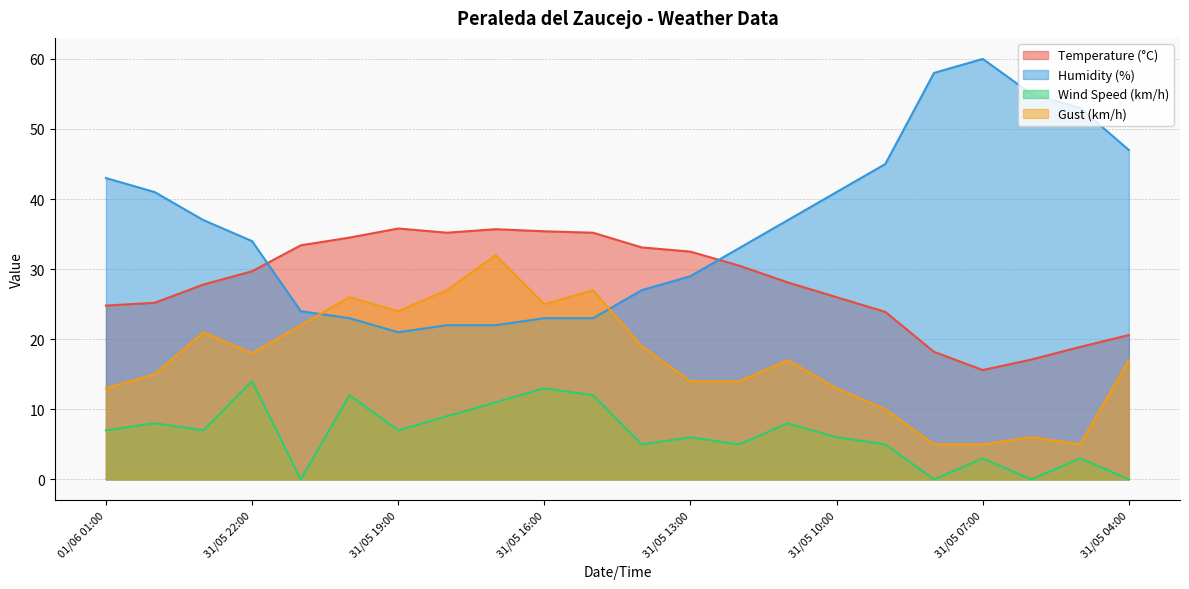

How many interior local valleys does the Gust (km/h) series have?

4